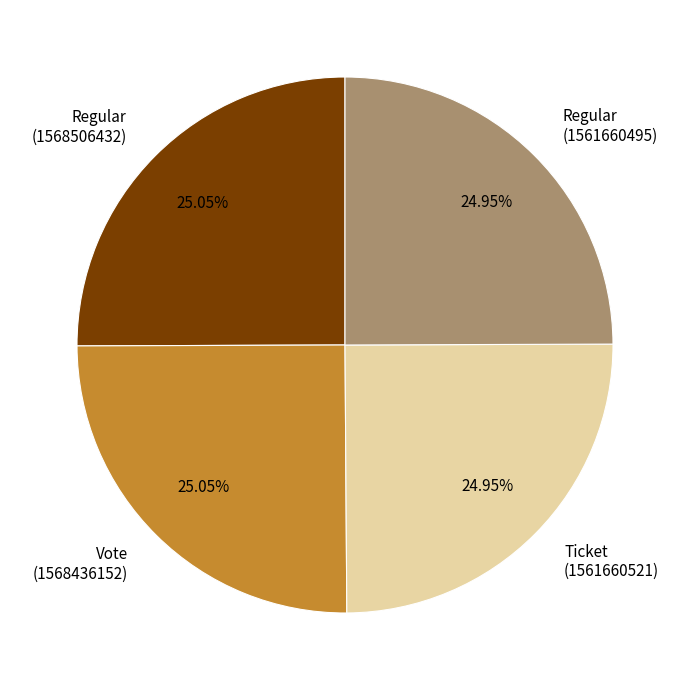

What is the ratio of the value at Ticket (1561660521) to the value at Vote (1568436152)?

1.0